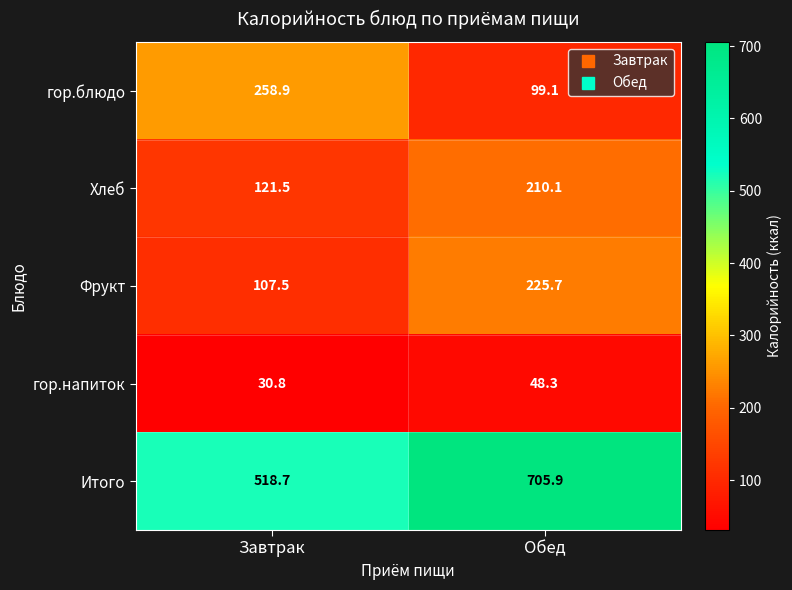

Reading left to right, transcribe all the data shown in this chart.

гор.блюдо: 258.9	99.1
Хлеб: 121.5	210.1
Фрукт: 107.5	225.7
гор.напиток: 30.8	48.3
Итого: 518.7	705.9